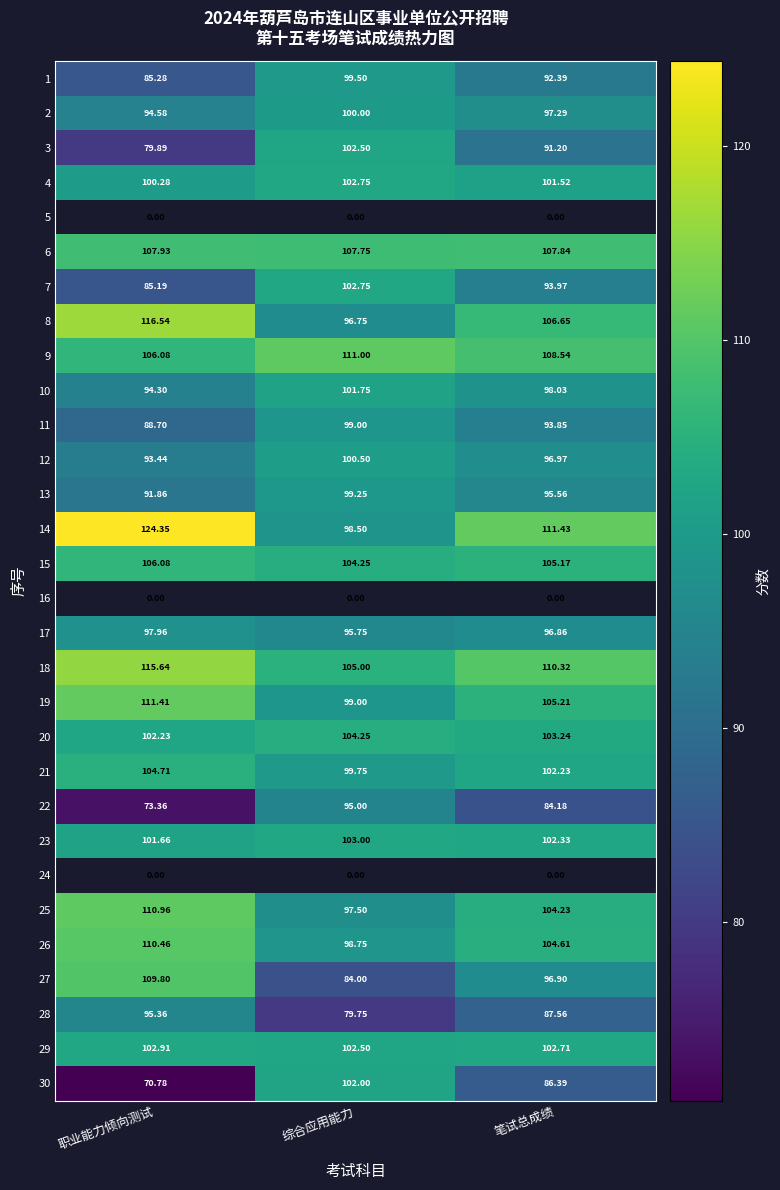

Where does the 26 series first go above 104?

职业能力倾向测试